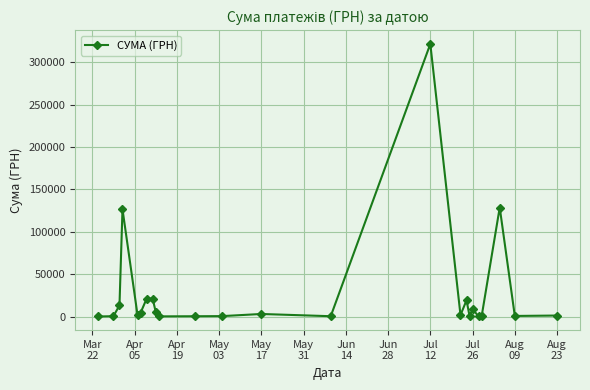

What is the value of the 15th point from the left?

321784.3